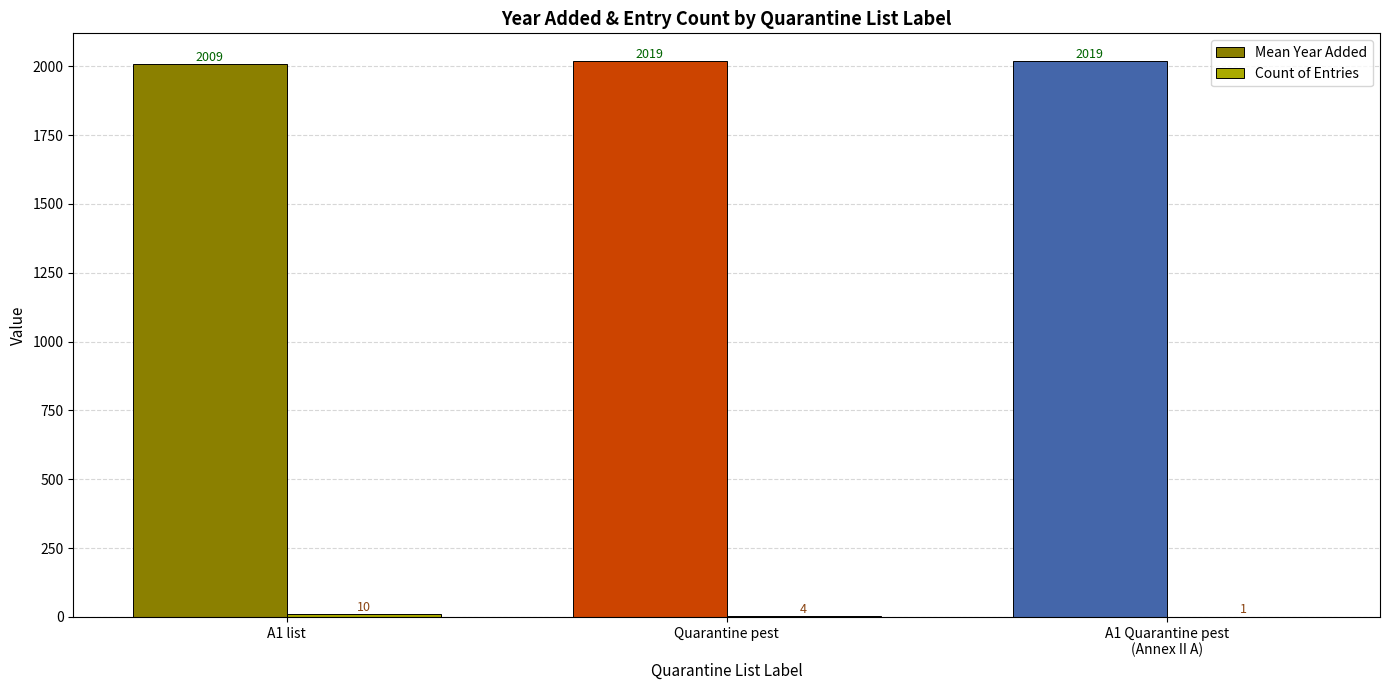

How many categories are shown in the chart?

3